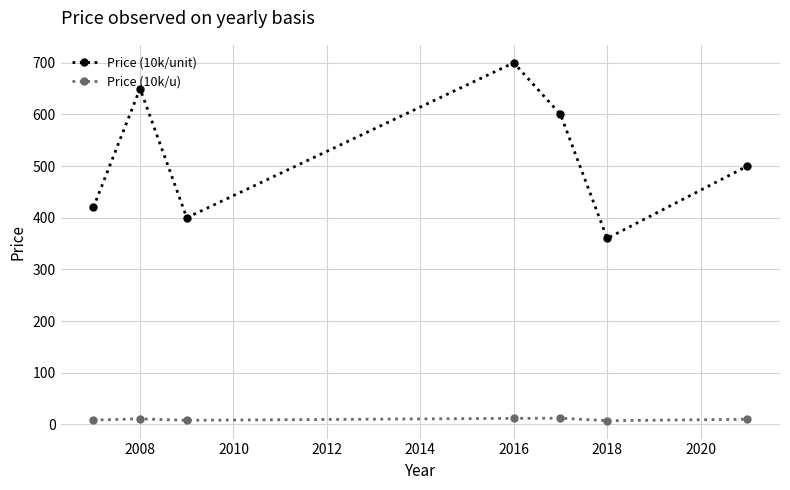

What is the maximum value for Price (10k/unit)?

700.0